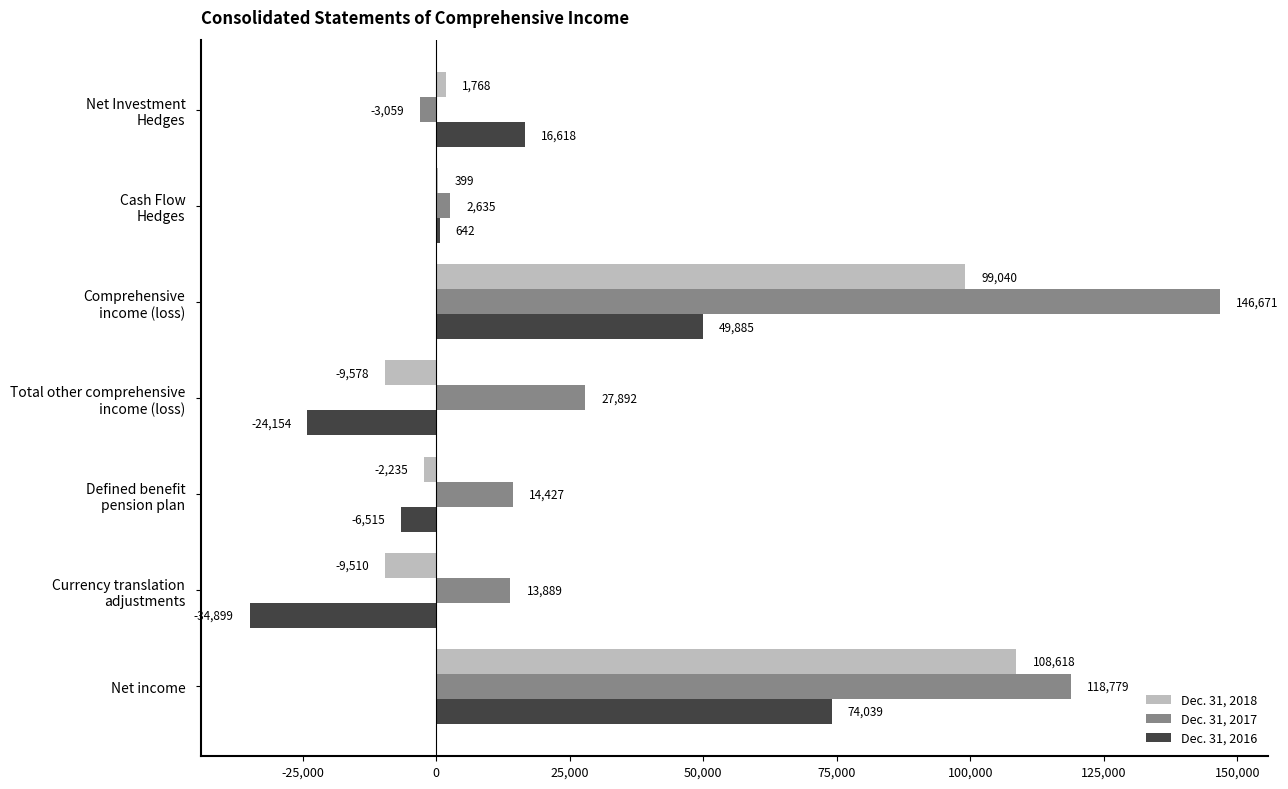

The value of Dec. 31, 2017 at Net income is 118779. True or false?

True